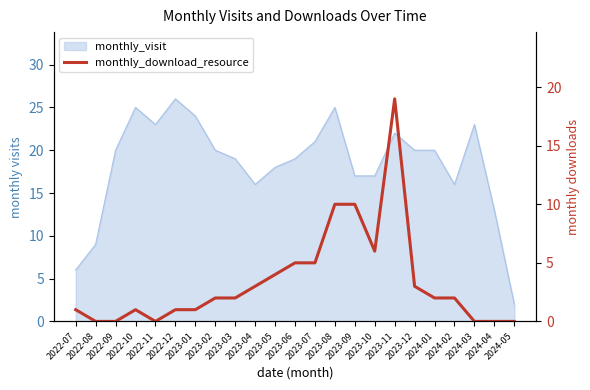

Is it true that the value at 2024-05 is 10?

False